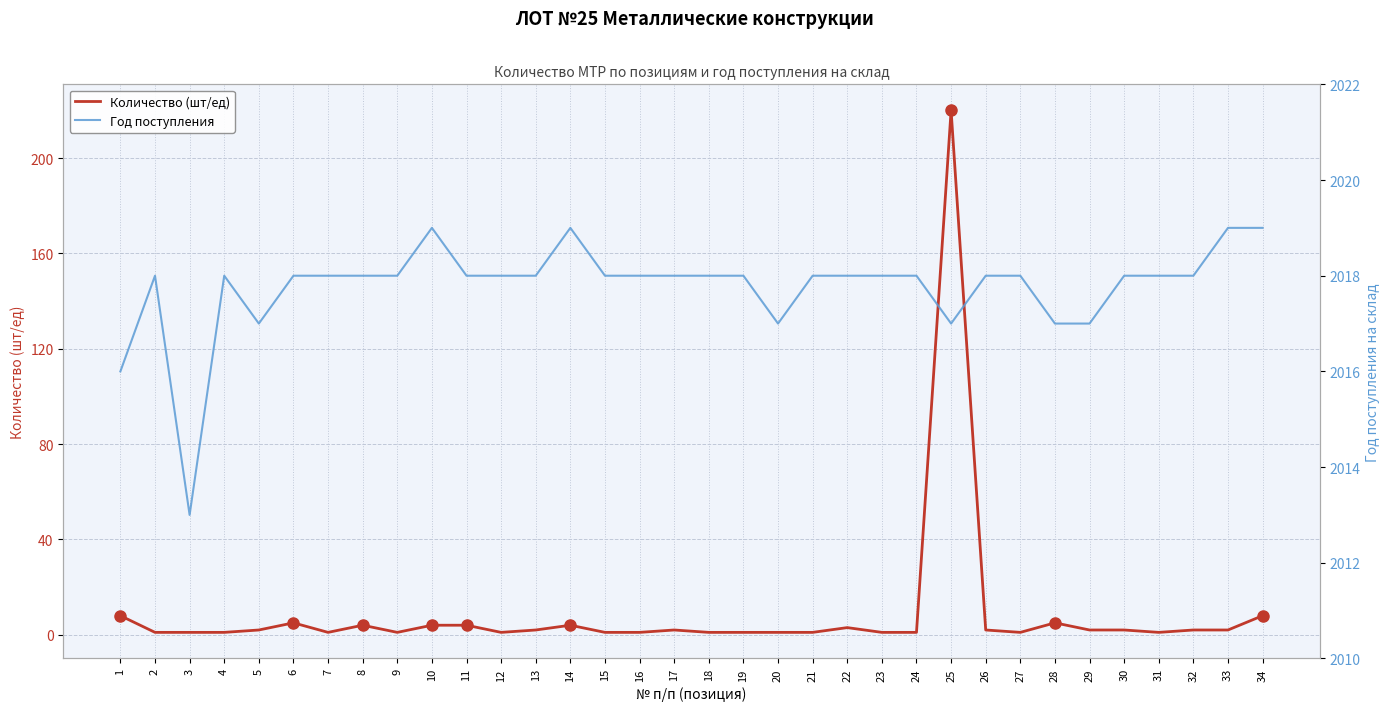

Where is the first local minimum for Год поступления?

3